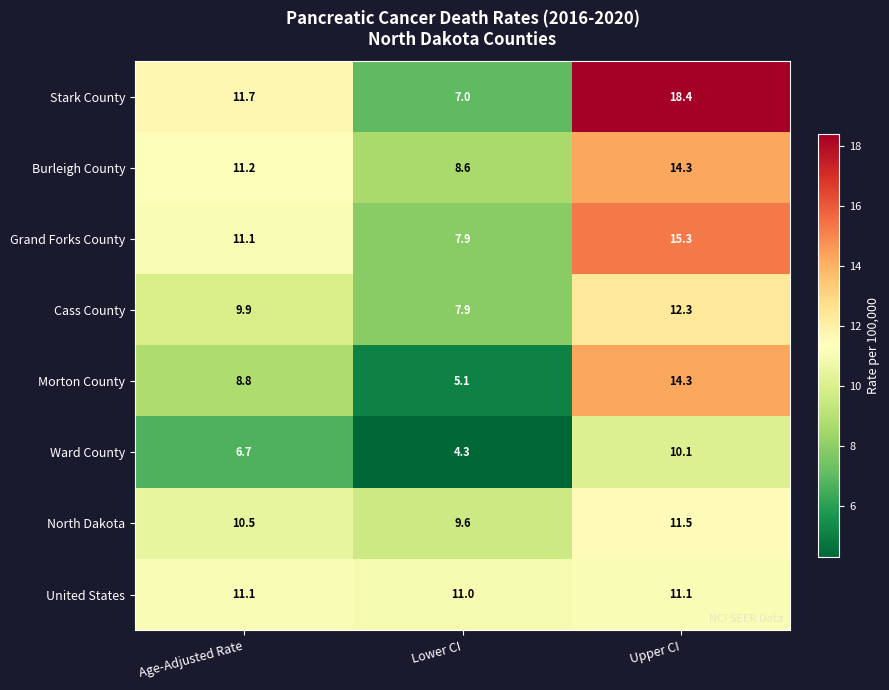

What is the maximum value for Ward County?

10.1